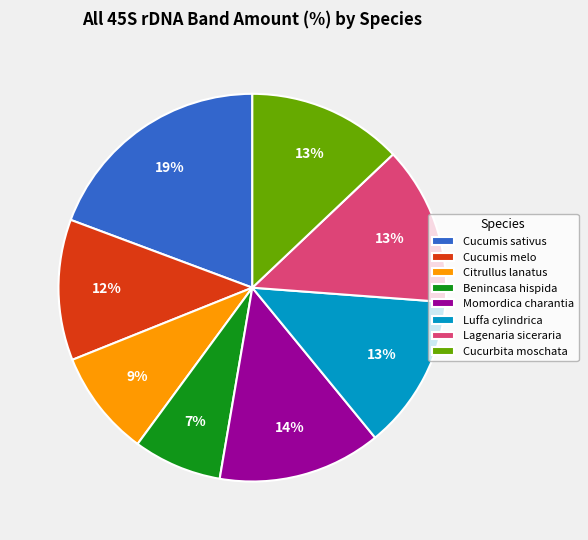

To the nearest percent, what percentage of the pie is Cucumis melo?

12%